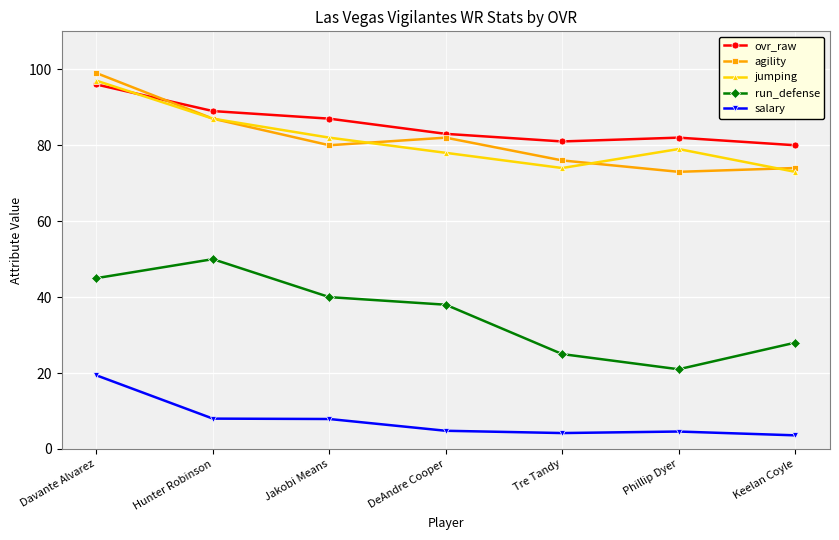

Rank the series by their maximum value, from lowest to highest.

salary, run_defense, ovr_raw, jumping, agility